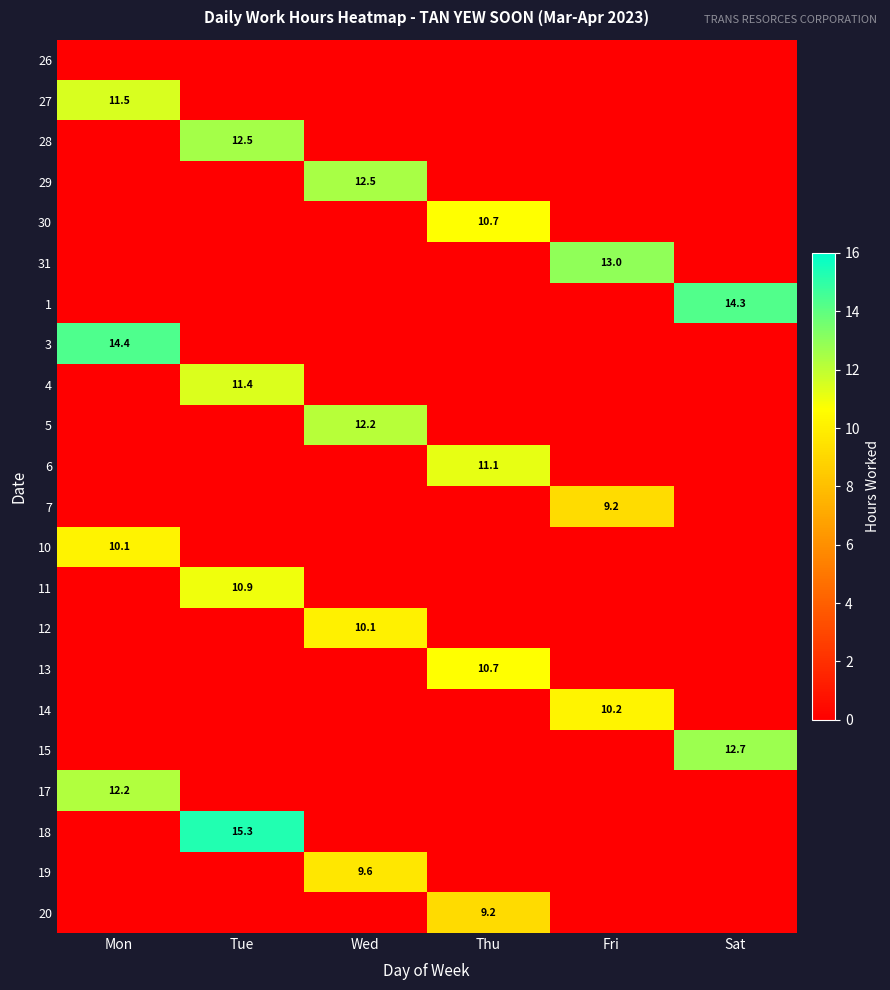

At which label is 4 closest to 5?

Mon